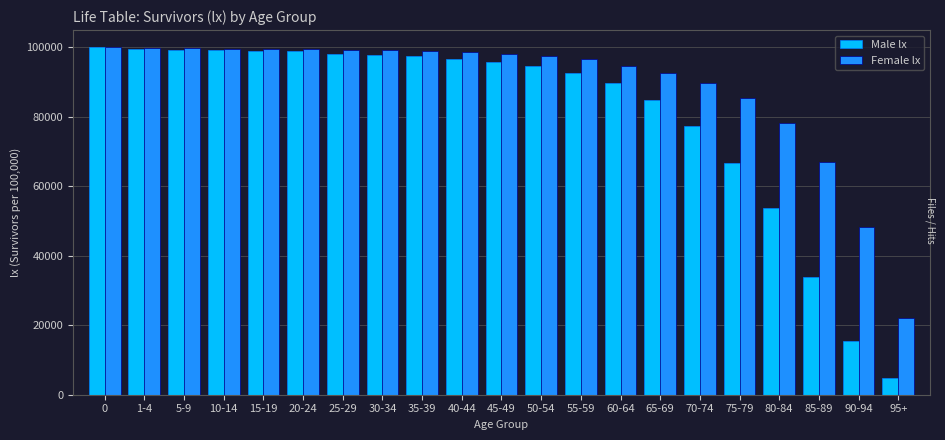

Where is Male lx nearest to the value 52395?

80-84